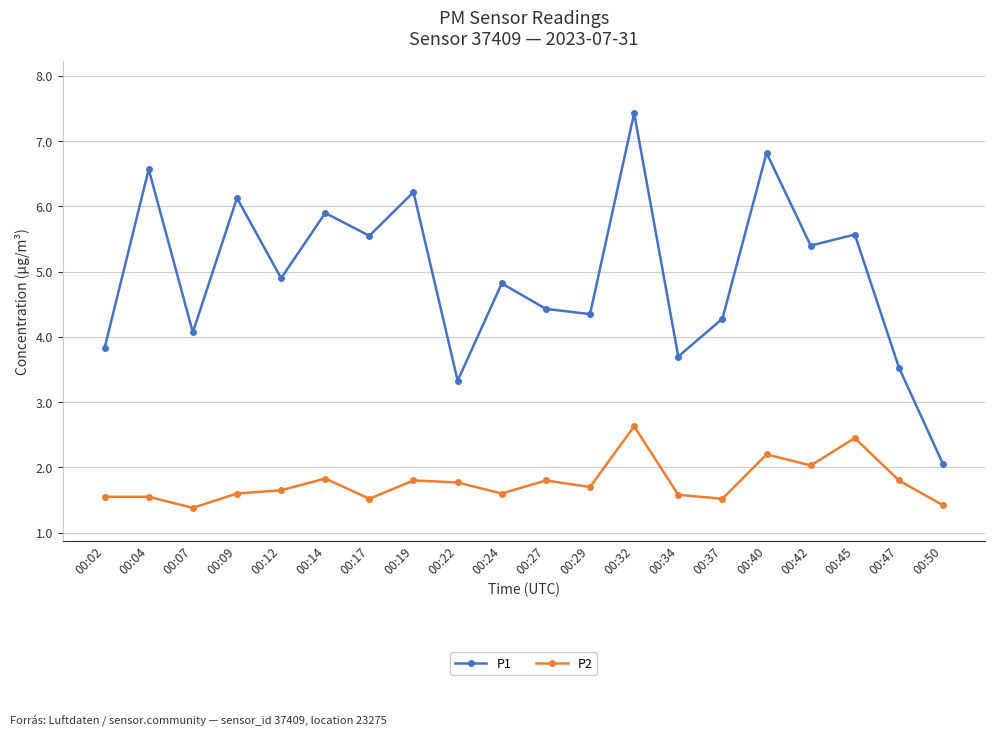

List the series in order of their overall mean, highest first.

P1, P2